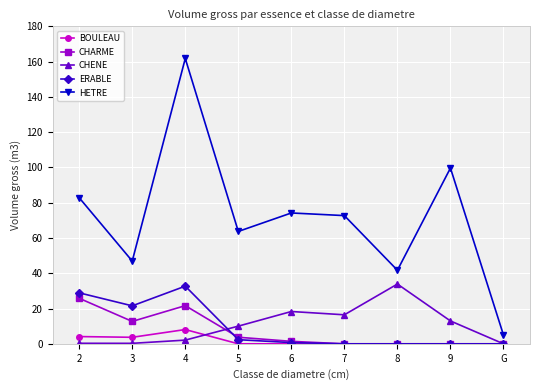

True or false: CHENE has a value of 2.1 at 4.

True